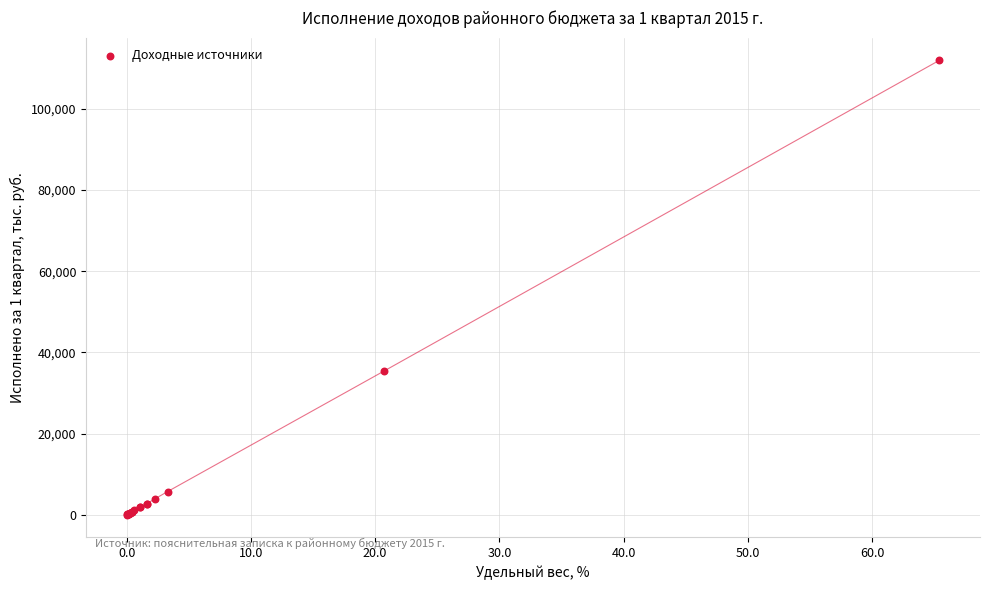

What Y value in the scatter plot is closest to 55982?

35368.0